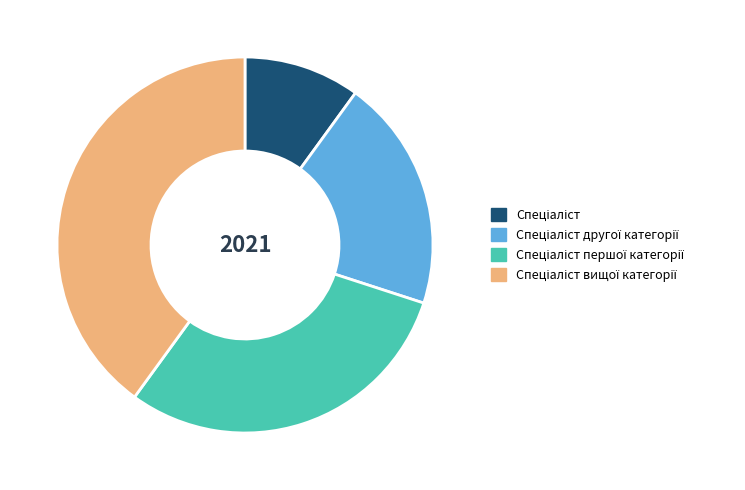

Is there any slice that represents more than half of the pie?

No